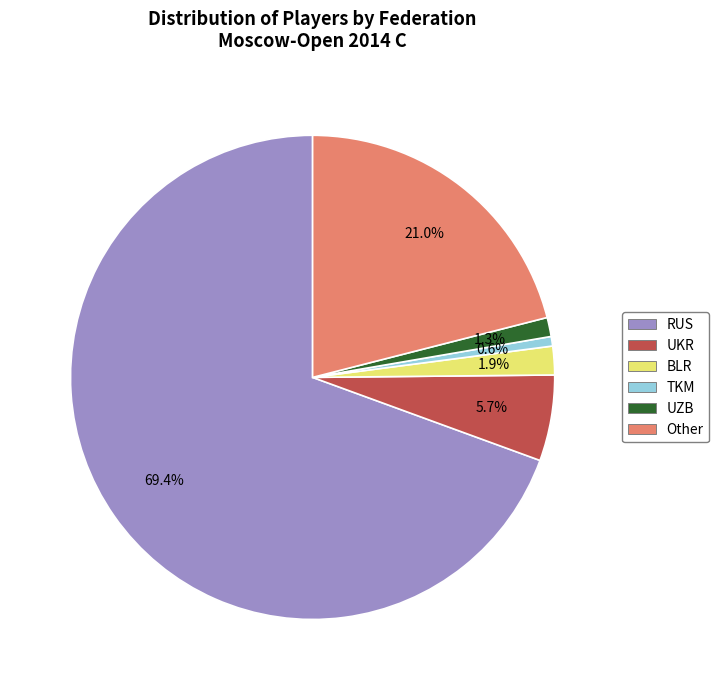

Does any single category account for the majority?

Yes